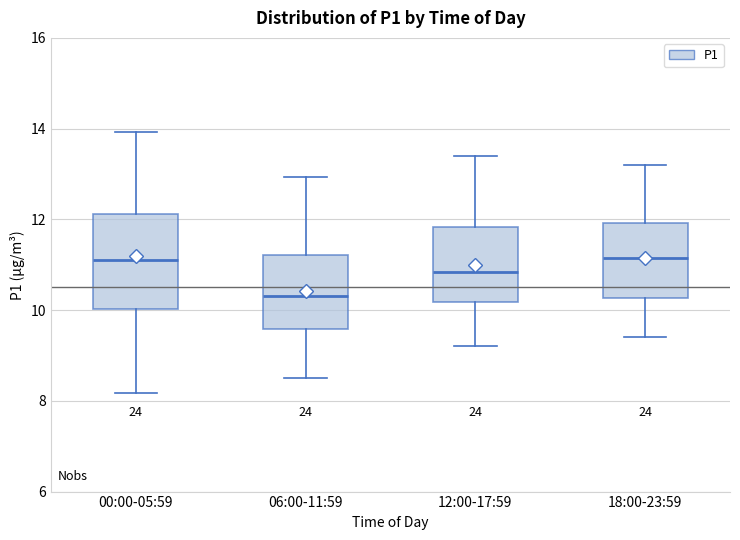

Reading left to right, transcribe this box plot: for each box, give where its median line is, the range the box spans, and where its two whiskers end, as read against the y-axis. The values are not printed on the chart, so give them approximately, as read against the axis.

00:00-05:59: median 11.2, box 10.0 to 12.2, whiskers 8.2 to 14.0
06:00-11:59: median 10.4, box 9.6 to 11.2, whiskers 8.6 to 13.0
12:00-17:59: median 10.8, box 10.2 to 11.8, whiskers 9.2 to 13.4
18:00-23:59: median 11.2, box 10.2 to 12.0, whiskers 9.4 to 13.2